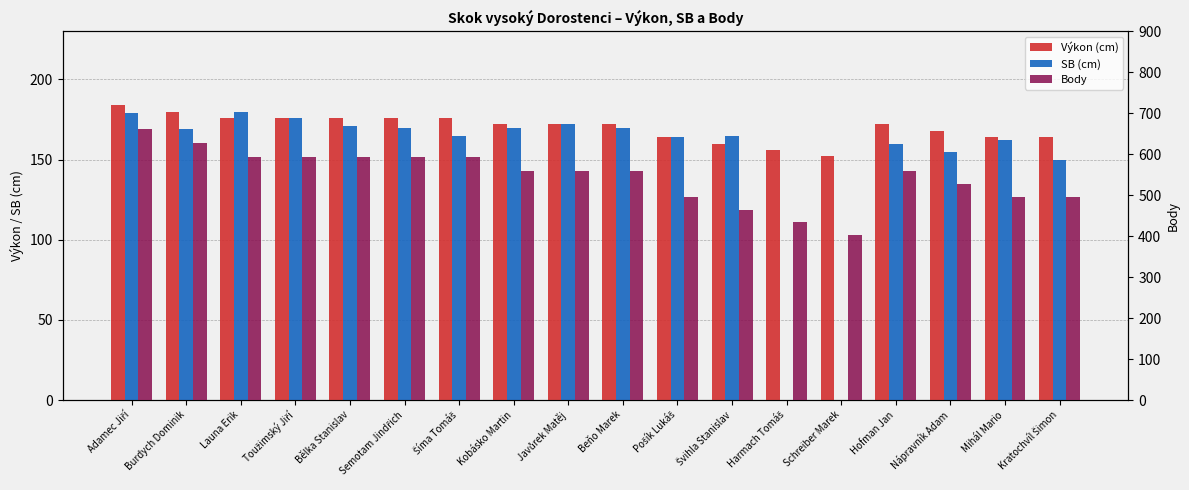

List the labels in order of Výkon (cm) value, smallest first.

Schreiber Marek, Harmach Tomáš, Švihla Stanislav, Pošík Lukáš, Mihál Mario, Kratochvíl Šimon, Nápravník Adam, Kobásko Martin, Javůrek Matěj, Beňo Marek, Hofman Jan, Launa Erik, Toužimský Jiří, Bělka Stanislav, Semotam Jindřich, Šíma Tomáš, Burdych Dominik, Adamec Jiří